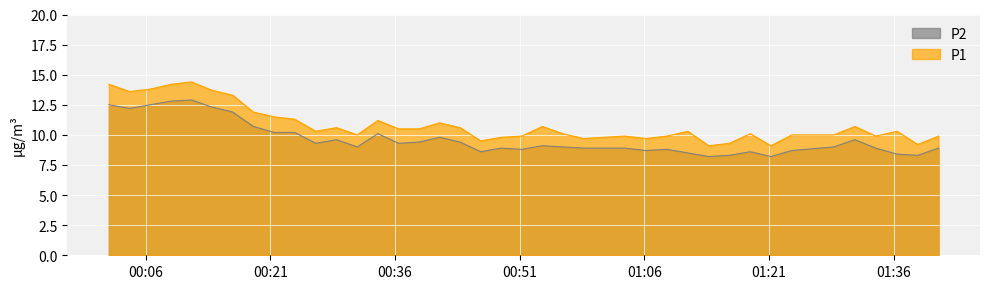

What is the difference between the maximum and minimum values in the P2 series?

4.7